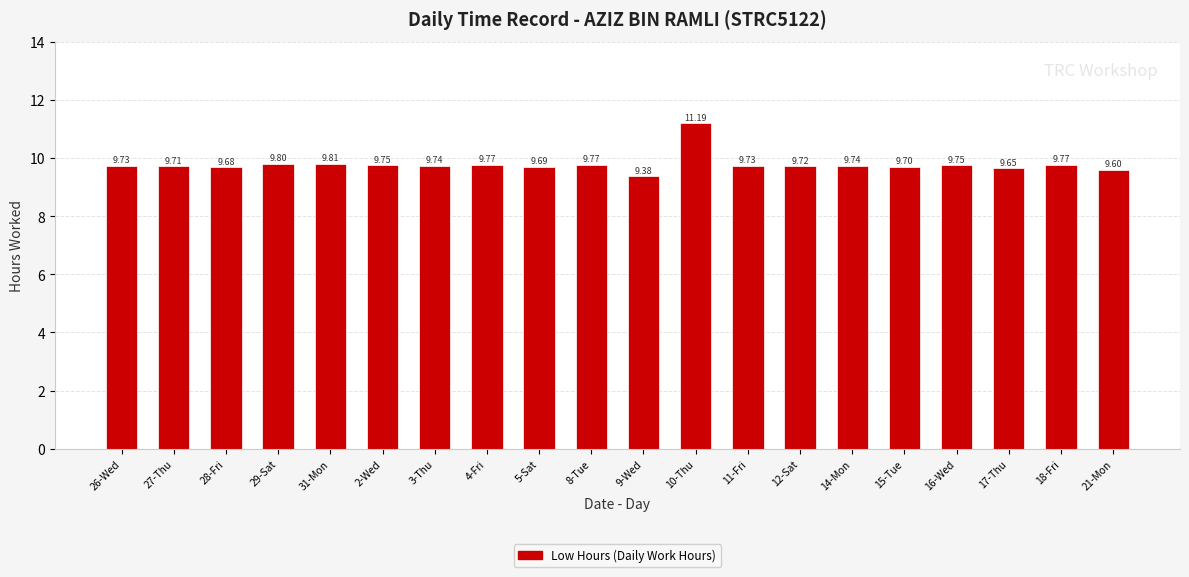

What is the value of the 15th bar from the left?

9.7